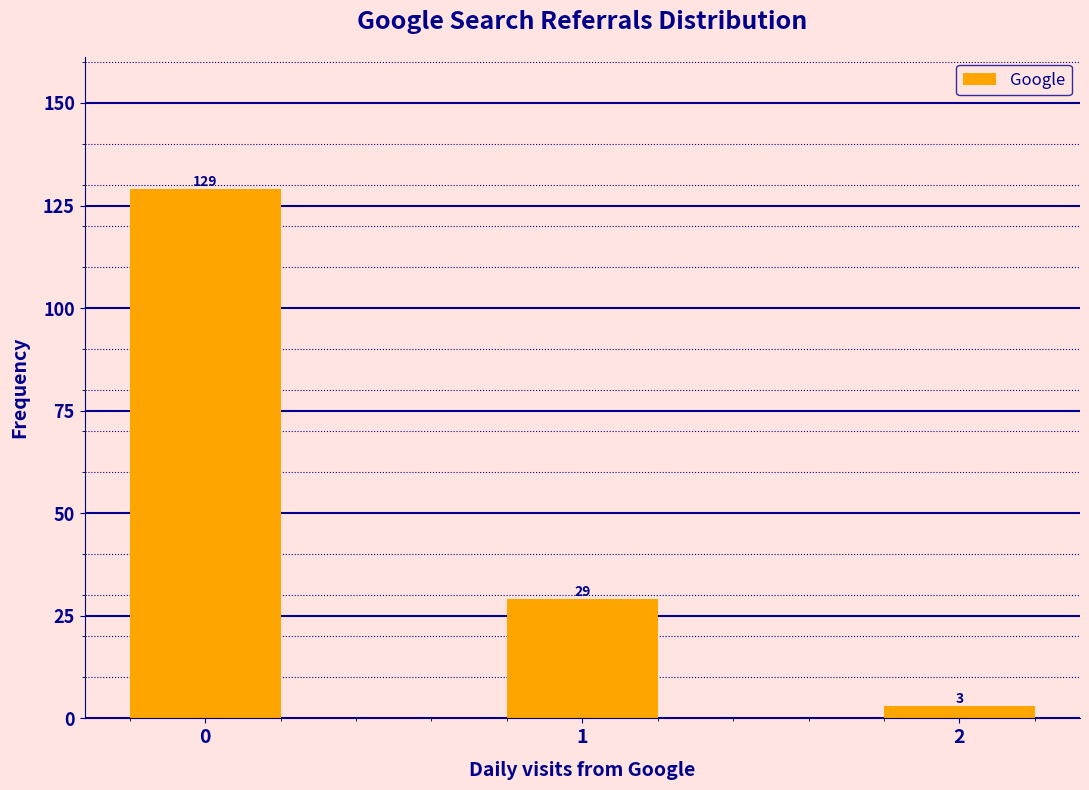

Reading right to left, what are all the values shown in this chart?

2=3	1=29	0=129